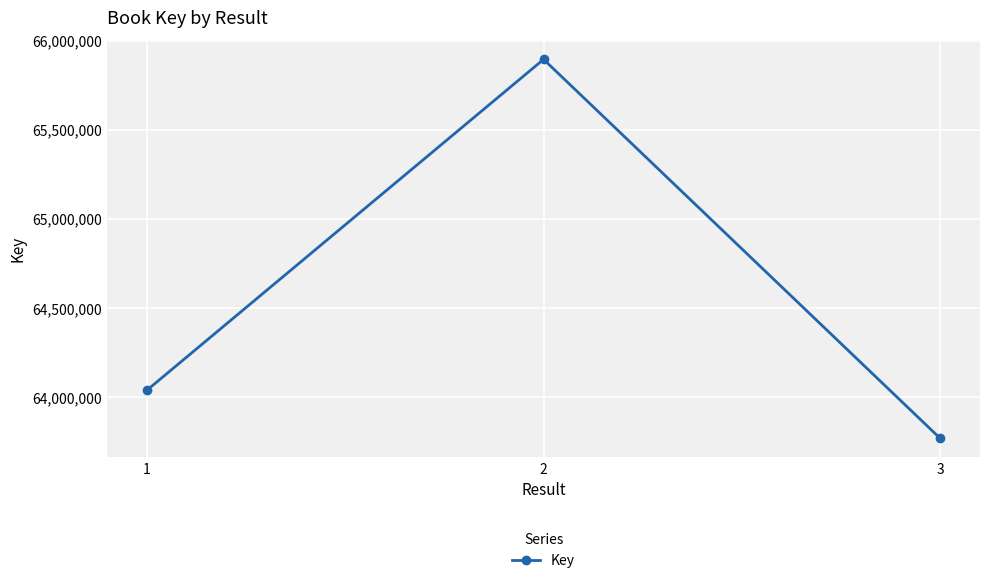

How many lines are shown in the chart?

1